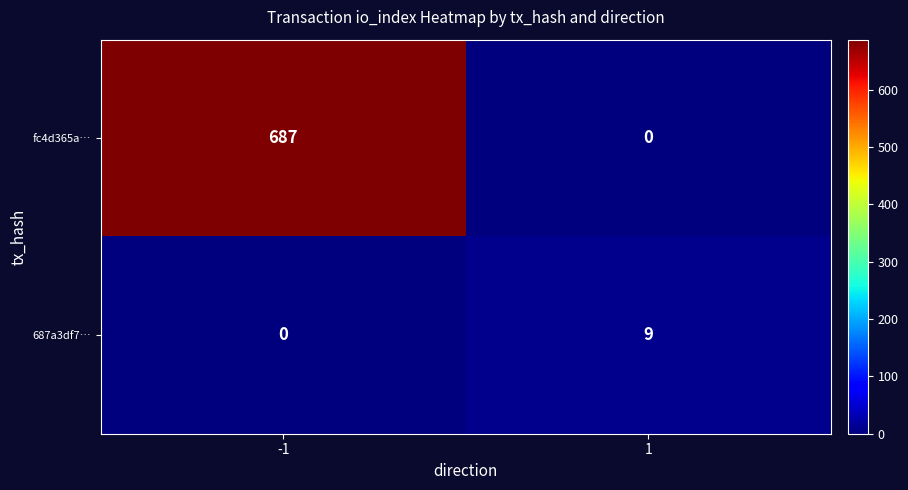

What is the difference between the 687a3df7… values at -1 and 1?

9